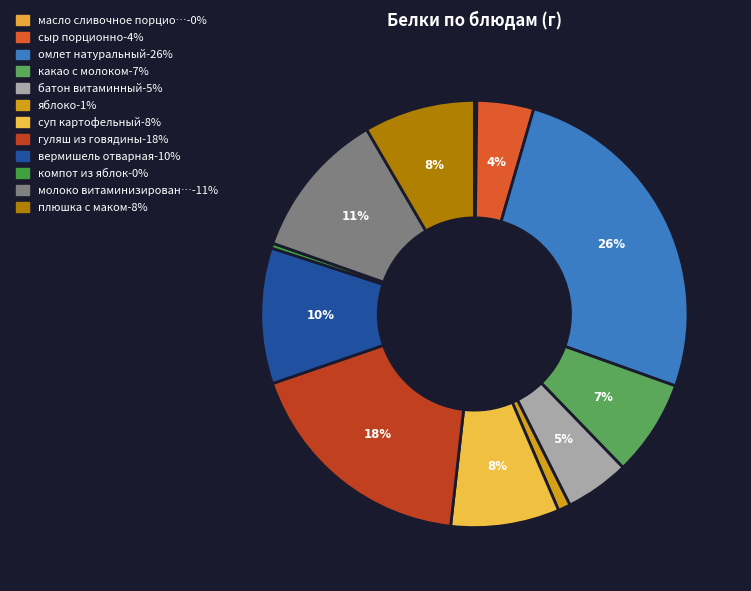

What is the smallest slice in the pie chart?

масло сливочное порционно